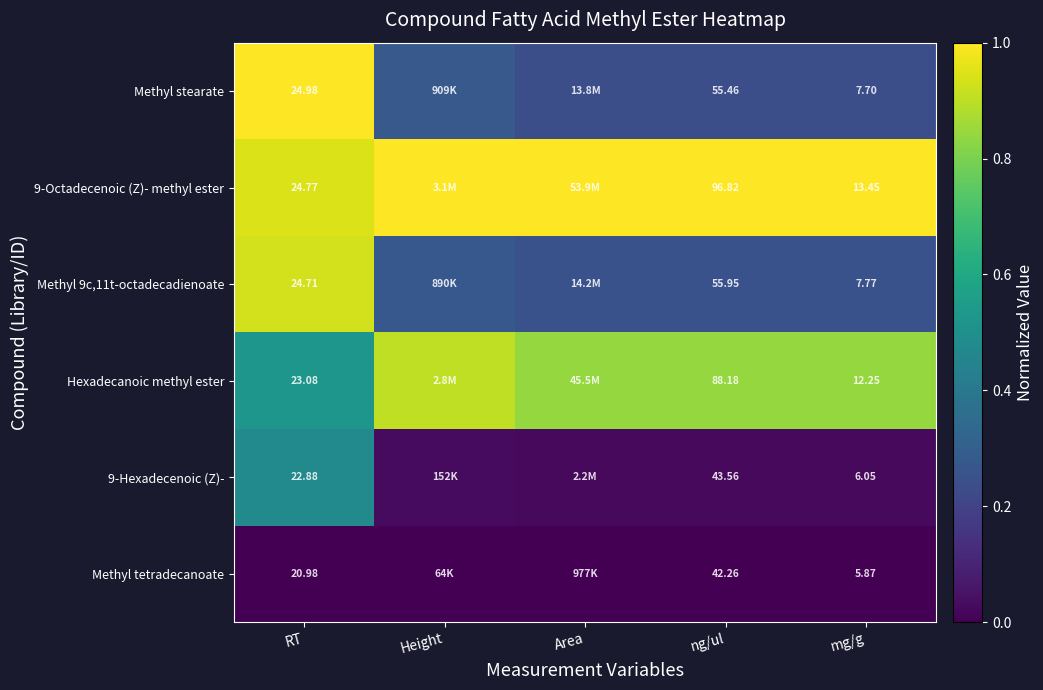

Between RT and mg/g, which series saw the biggest shift?

Methyl stearate